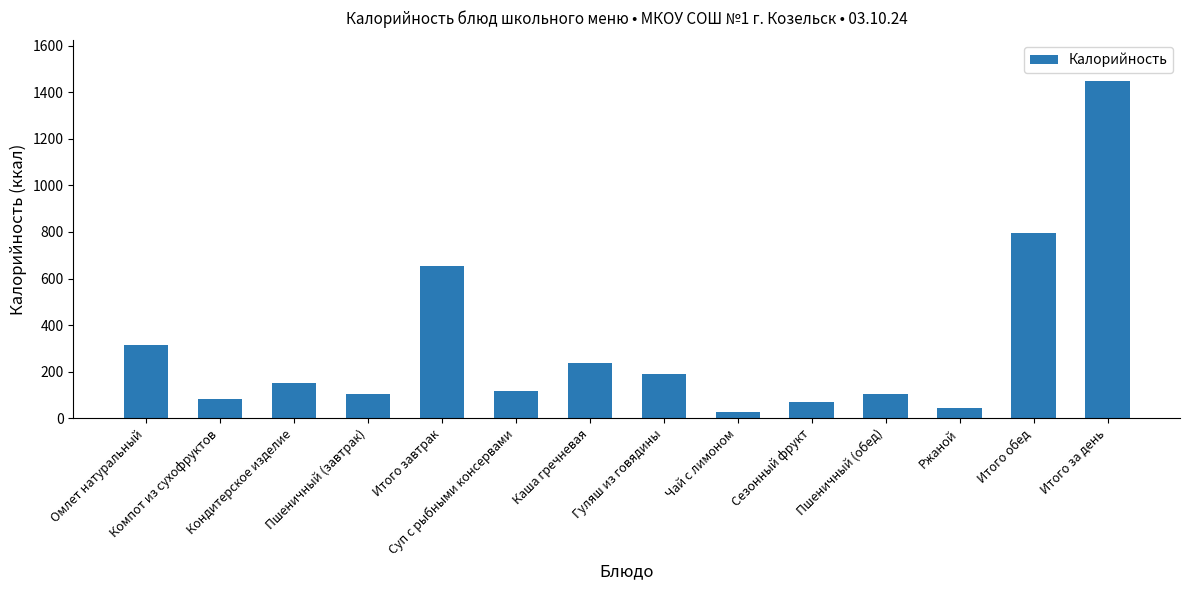

What is the ratio of the value at Гуляш из говядины to the value at Итого обед?

0.2